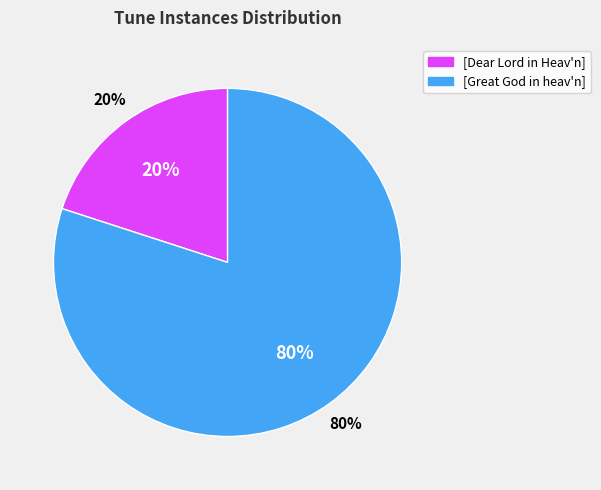

True or false: [Dear Lord in Heav'n] accounts for 20% of the total.

True